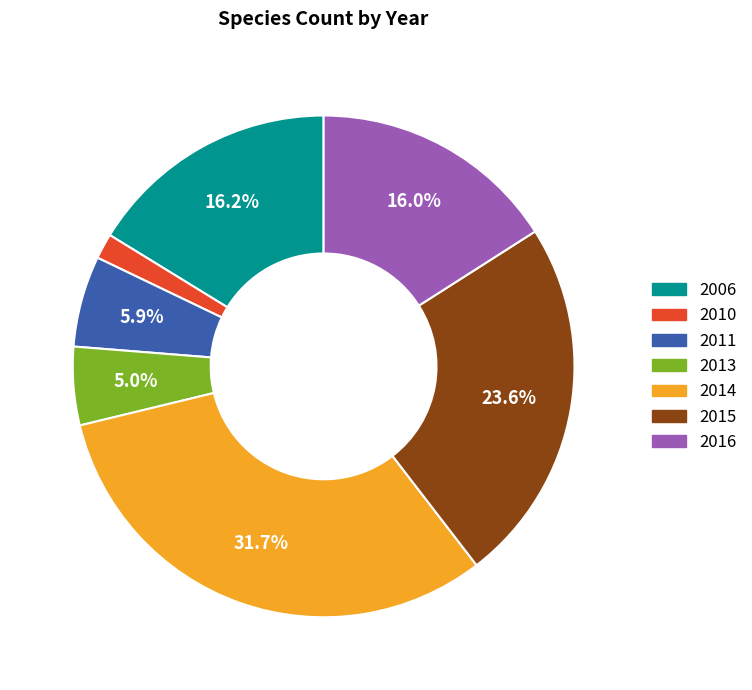

Is the sum of 2014 and 2013 greater than half?

No